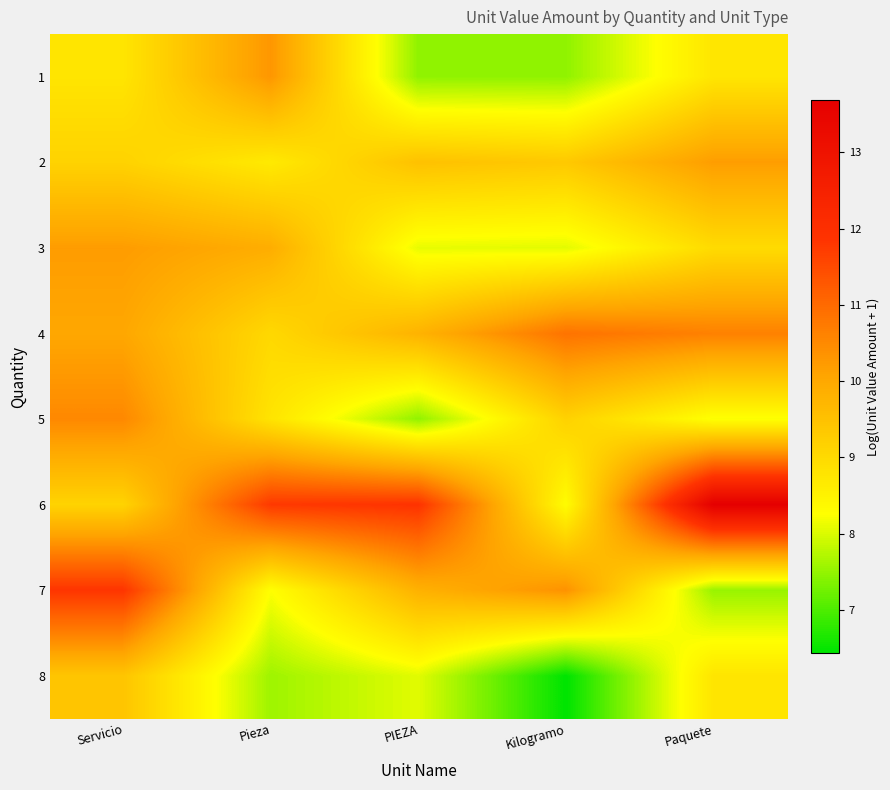

Which series has the largest total across all categories?

6